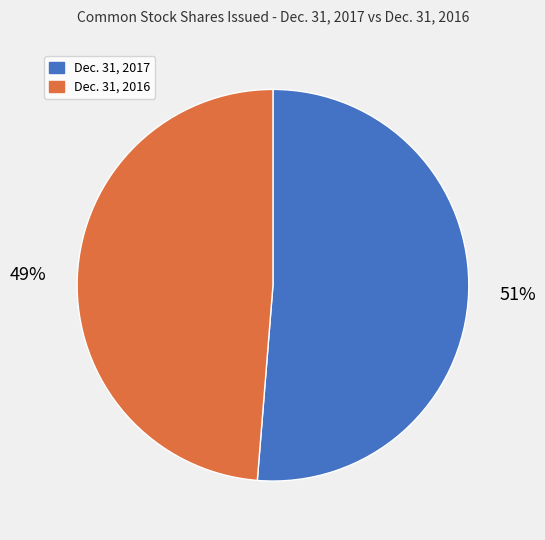

To the nearest percent, what is the average slice percentage?

50%